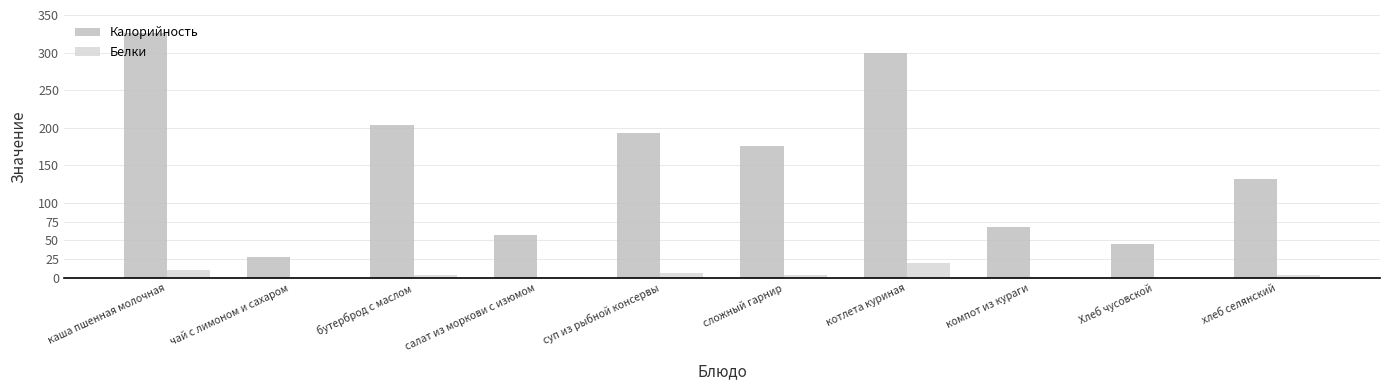

The value of Калорийность at чай с лимоном и сахаром is 27.9. True or false?

True